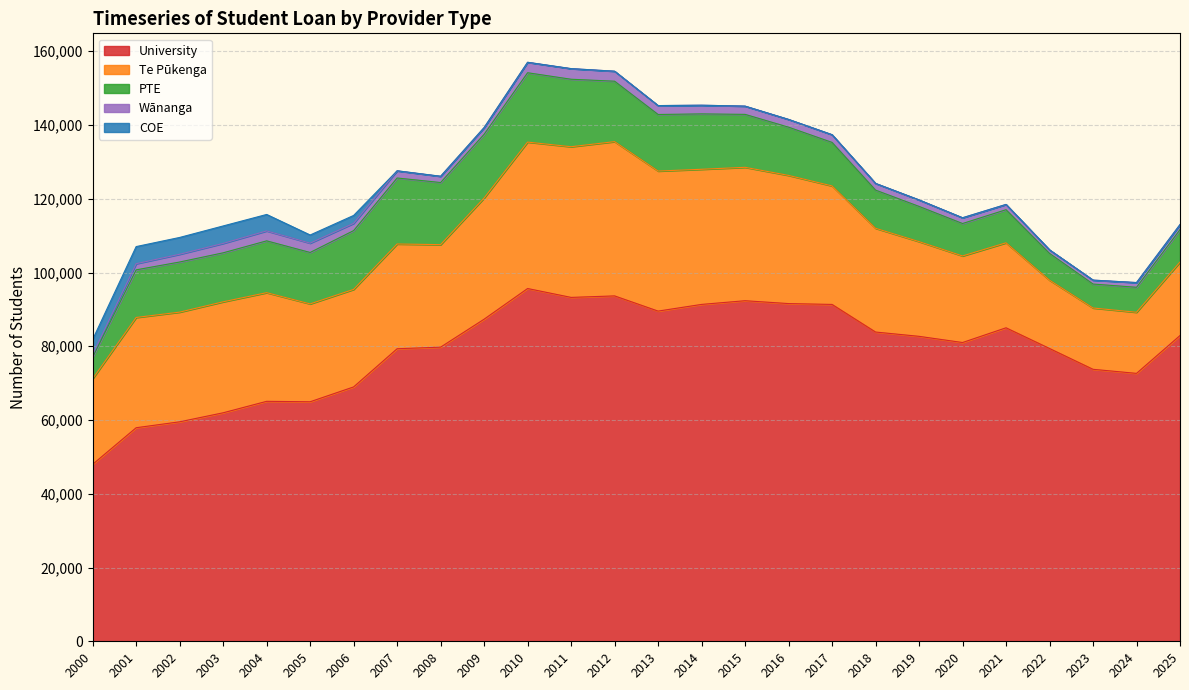

Between 2025 and 2014, which is larger?

2014